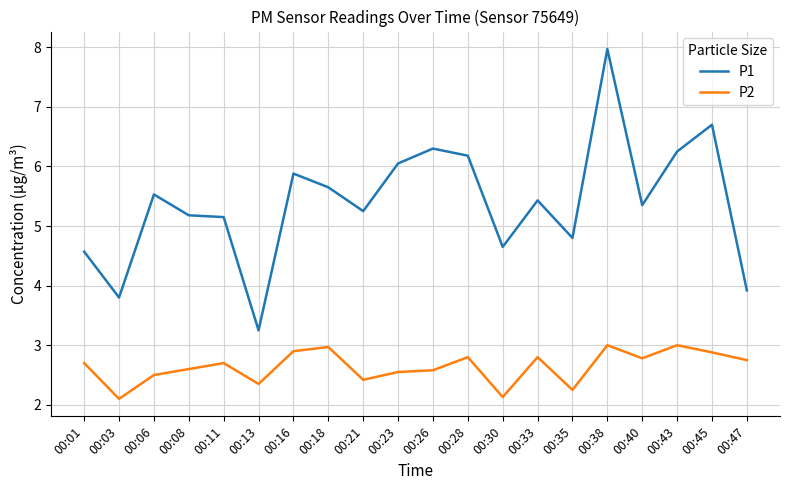

What are all the series names shown in the legend?

P1, P2